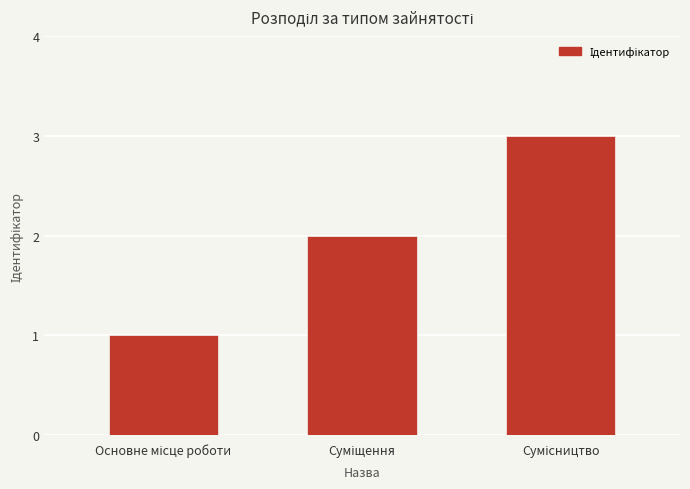

What is the maximum value shown in the chart?

3